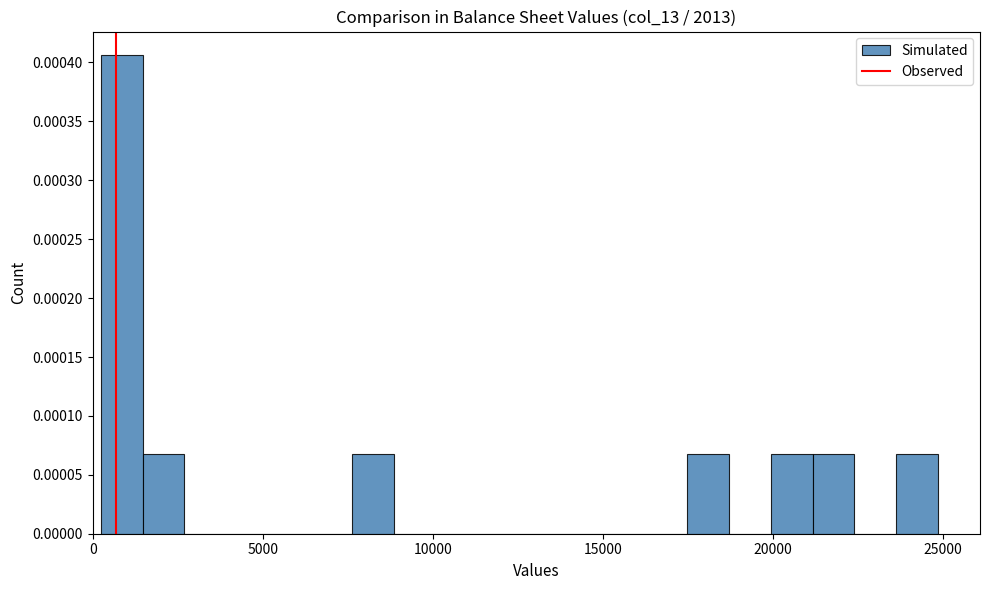

Read against the x-axis, roughly where is the centre of the tallest bar?

1000